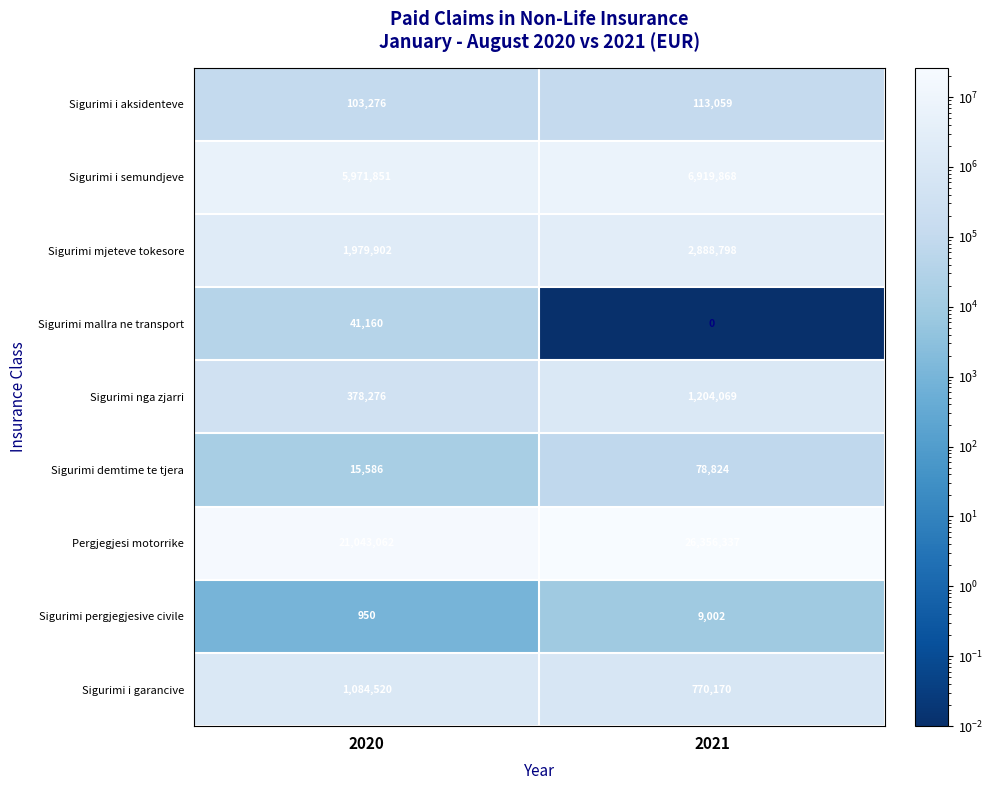

Which series has the largest range (max minus min)?

Pergjegjesi motorrike